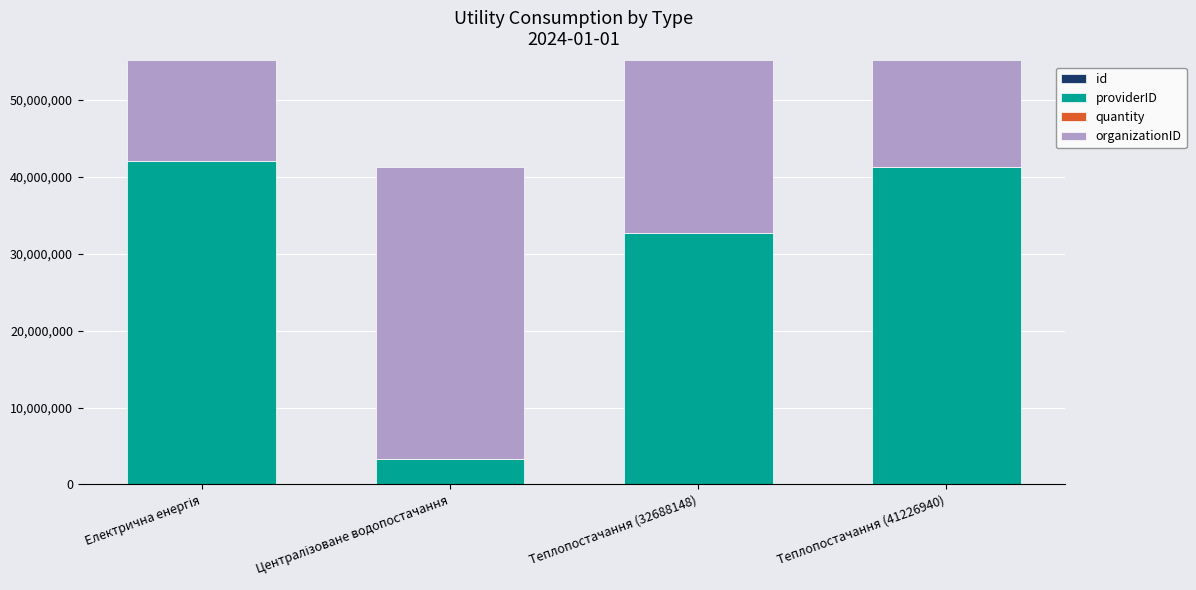

What is the sum of all providerID values?

119338772.0